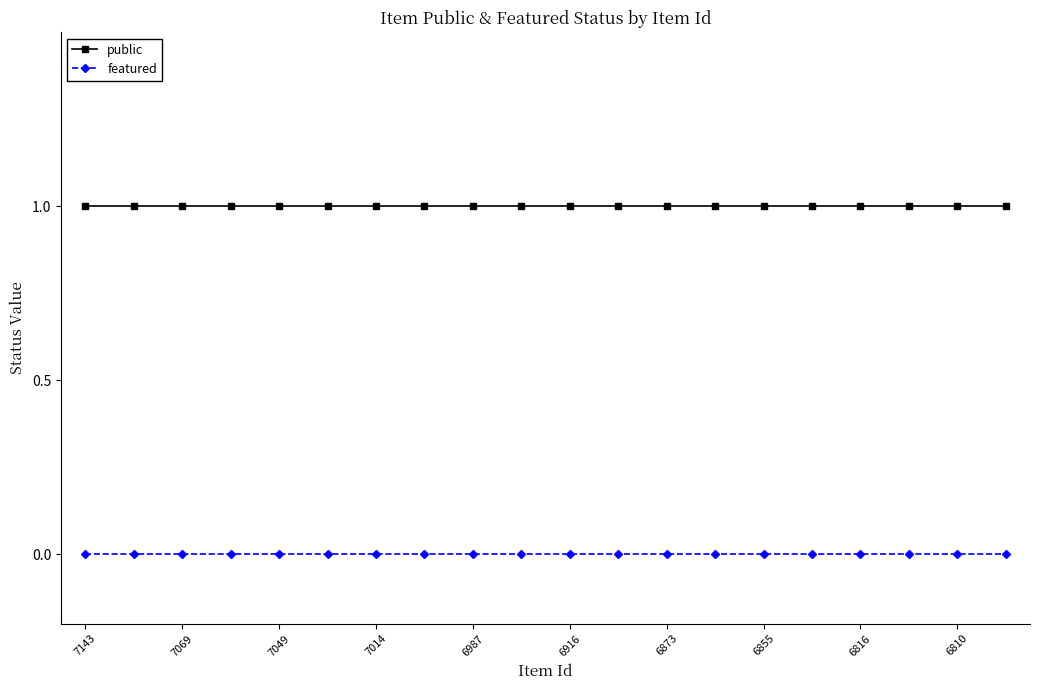

True or false: featured and public cross at least once.

False